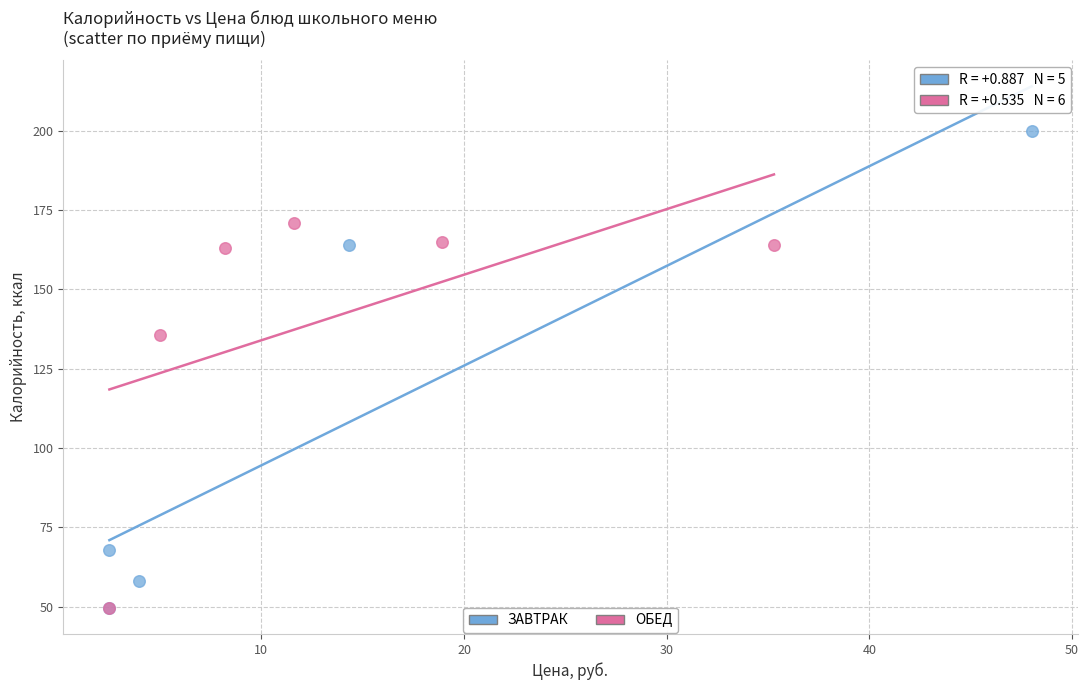

Which series contains the highest Y value?

ЗАВТРАК